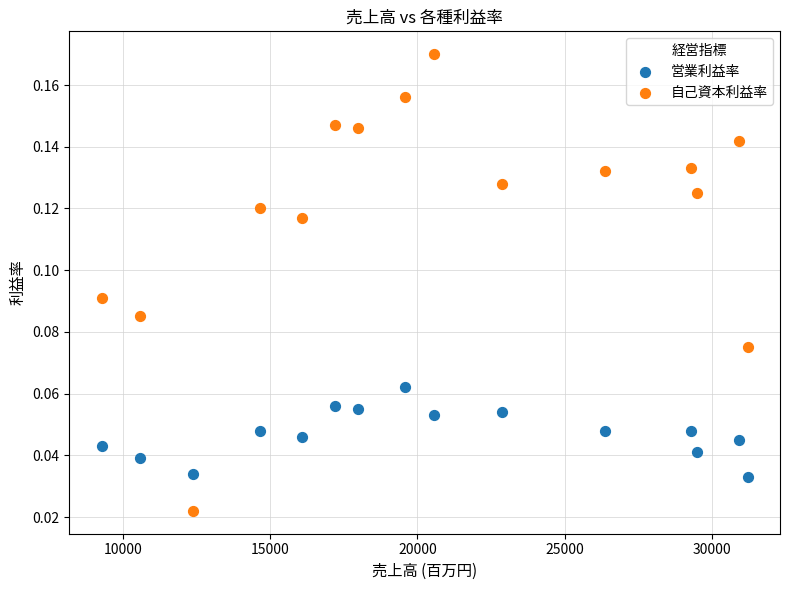

What are all the series names shown in the legend?

営業利益率, 自己資本利益率